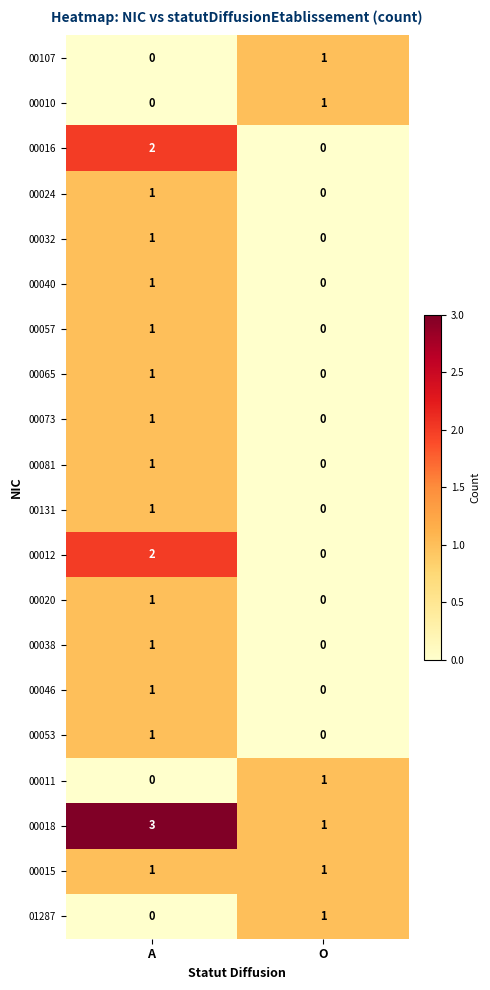

Which series has the largest total across all categories?

00018